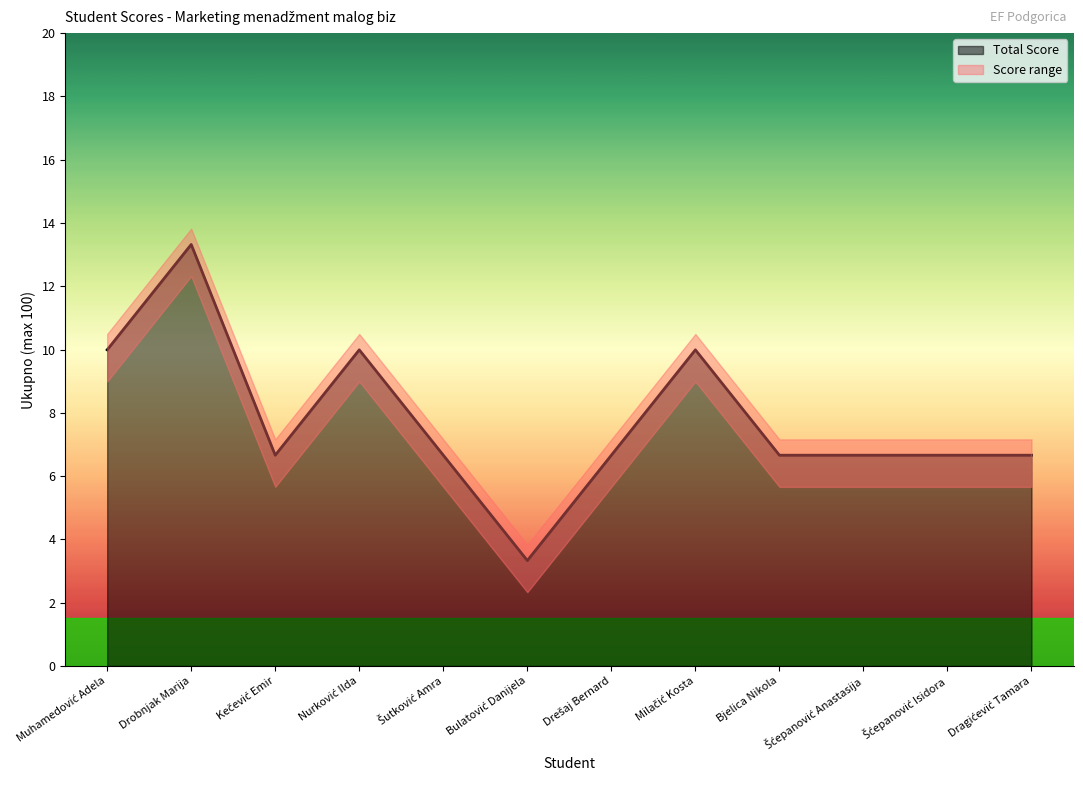

Rank the categories by value from highest to lowest.

Drobnjak Marija, Muhamedović Adela, Nurković Ilda, Milačić Kosta, Kečević Emir, Šutković Amra, Drešaj Bernard, Bjelica Nikola, Šćepanović Anastasija, Šćepanović Isidora, Dragićević Tamara, Bulatović Danijela